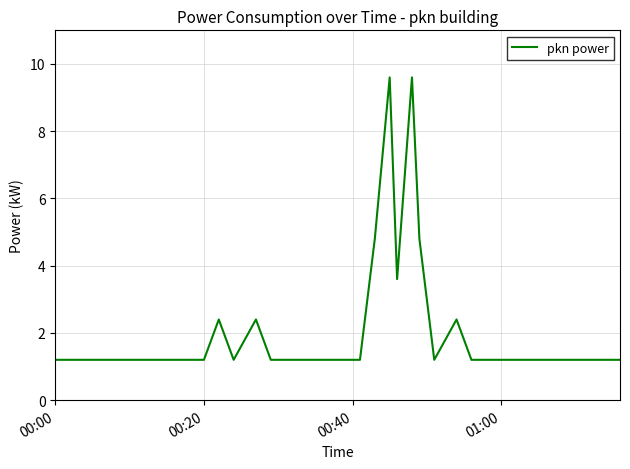

What is the difference between the maximum and minimum values?

8.4